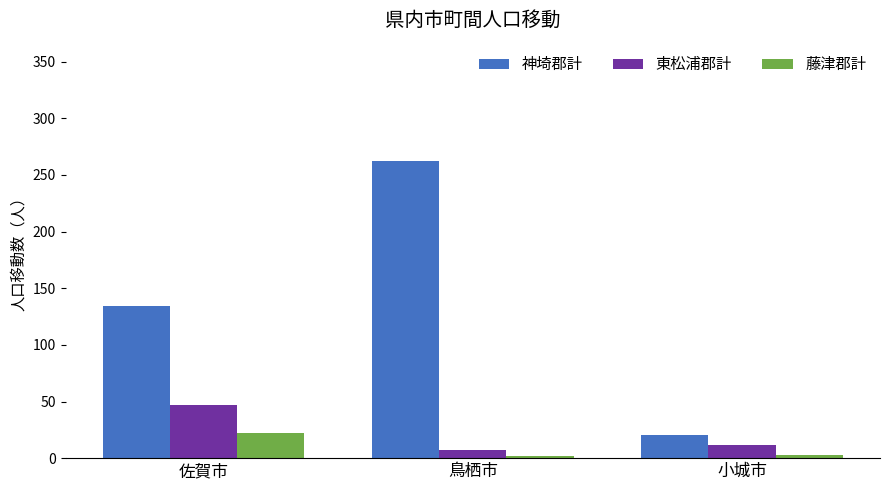

Is the value of 東松浦郡計 at 小城市 greater than the value of 藤津郡計 at 小城市?

Yes